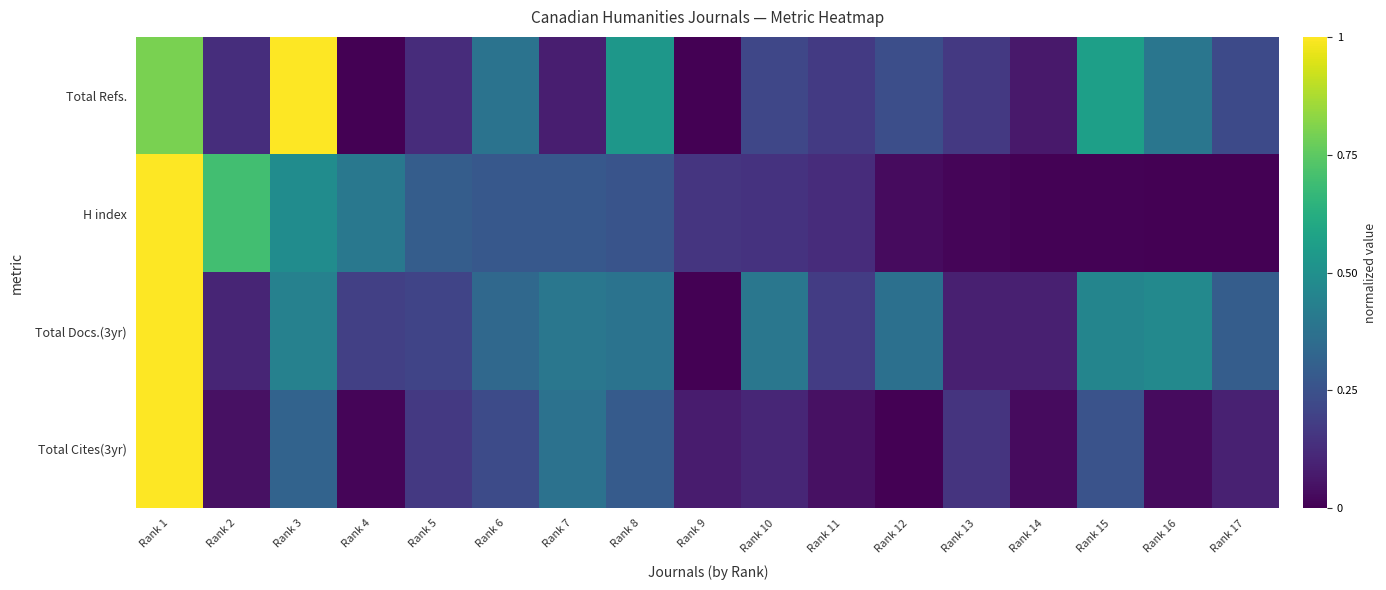

How many series are shown in this chart?

4